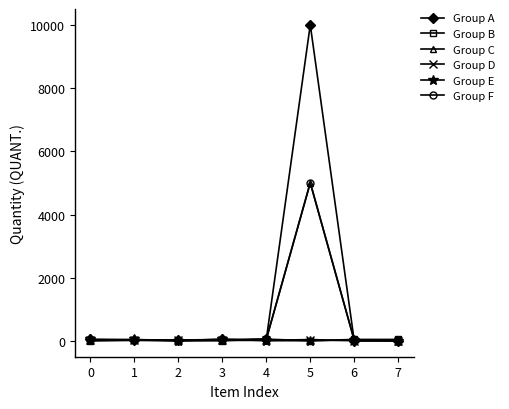

What is the total value across all series at 0?

175.2